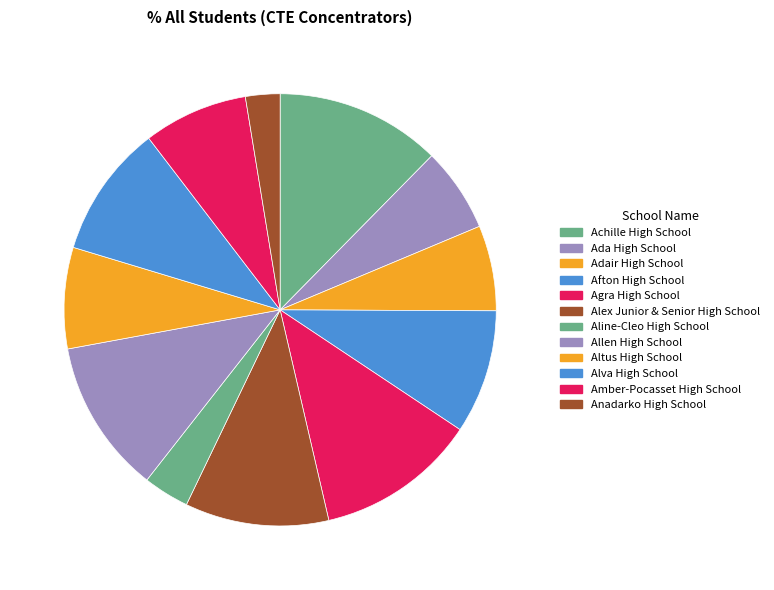

Does Achille High School account for over 50% of the chart?

No